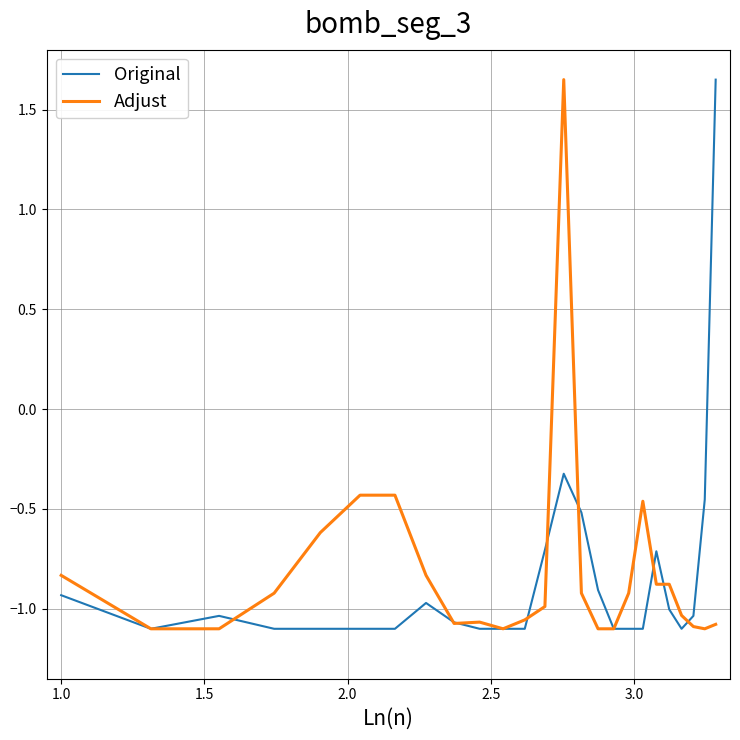

In Adjust, how many points are lower than both neighbors (excluding endpoints)?

3